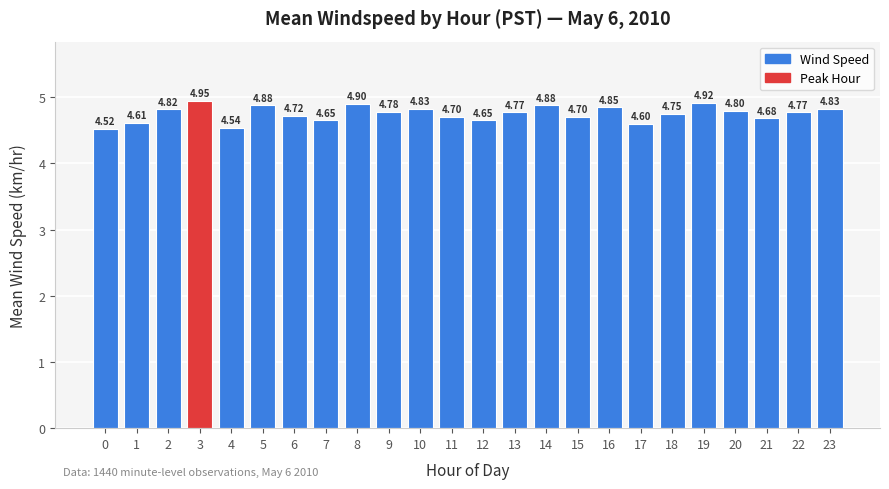

Does the chart contain stacked bars?

No